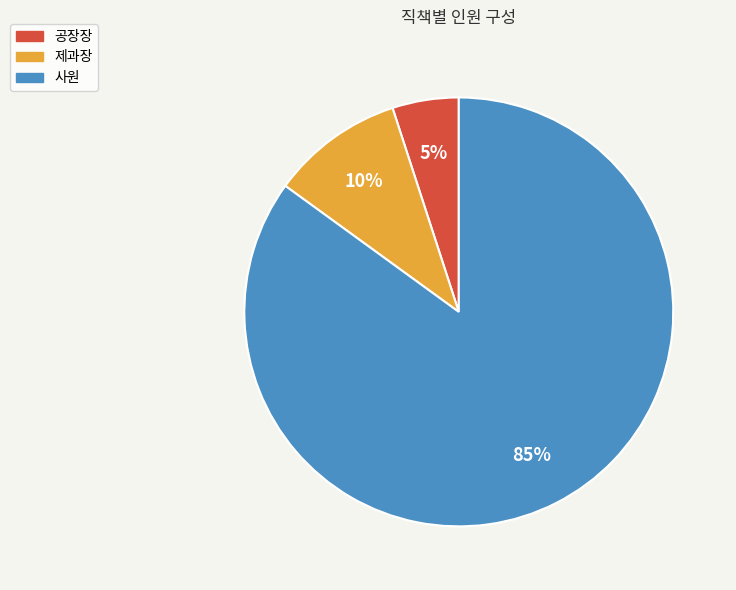

How many slices are in this pie chart?

3